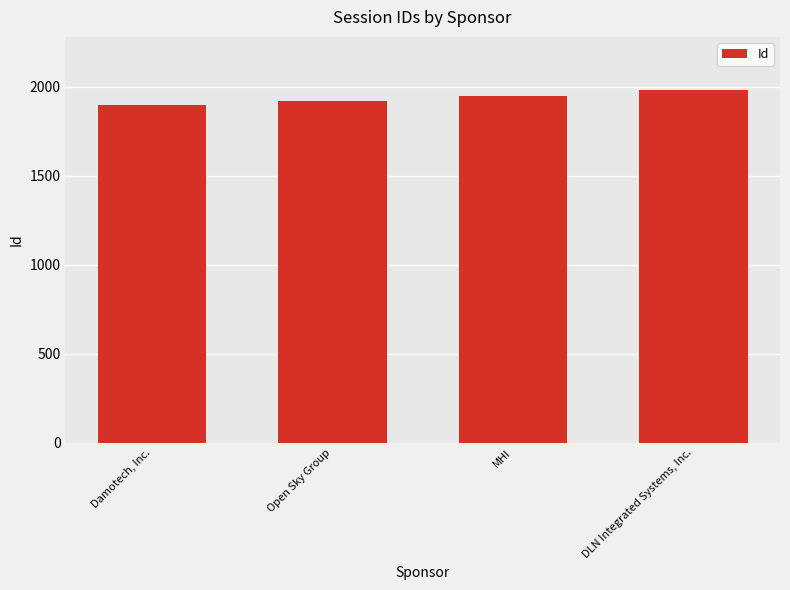

How many categories are shown in the chart?

4